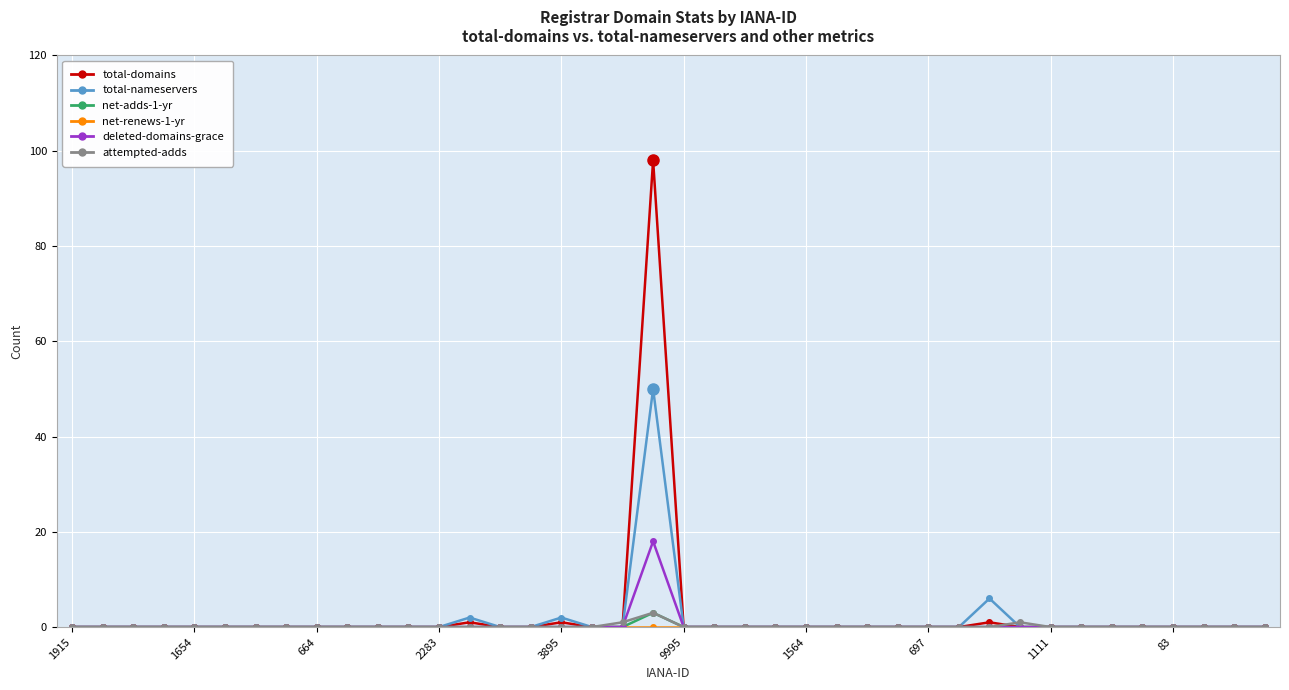

Which series has the widest spread of values?

total-domains